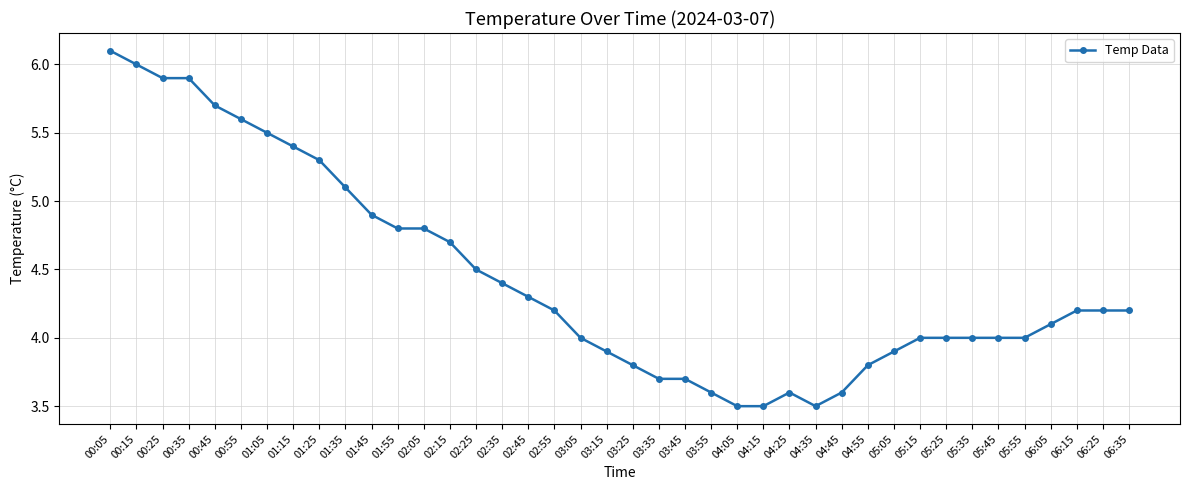

True or false: the data shows 3.7 at 03:35.

True